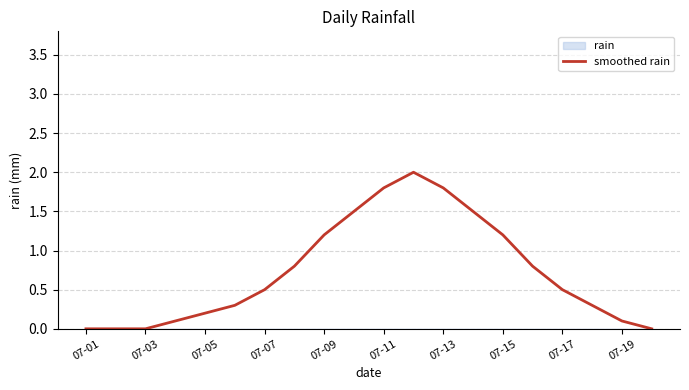

Is it true that smoothed rain equals 0.2 at 07-05?

True